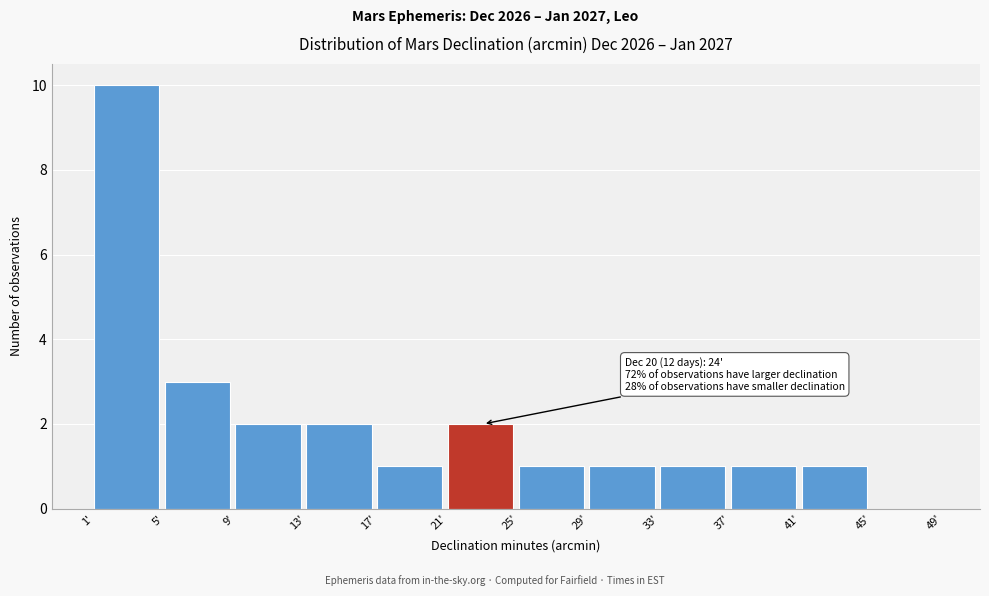

Which range on the x-axis has the tallest bar?

1 to 5